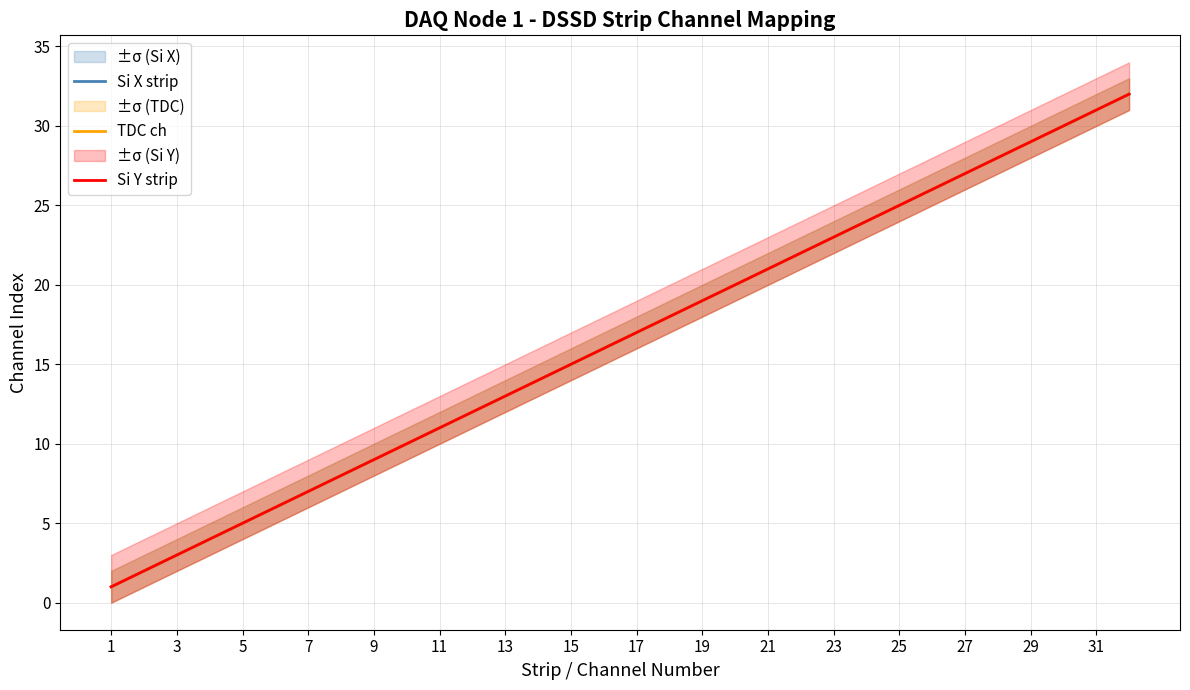

Which label corresponds to the largest value in the chart?

31